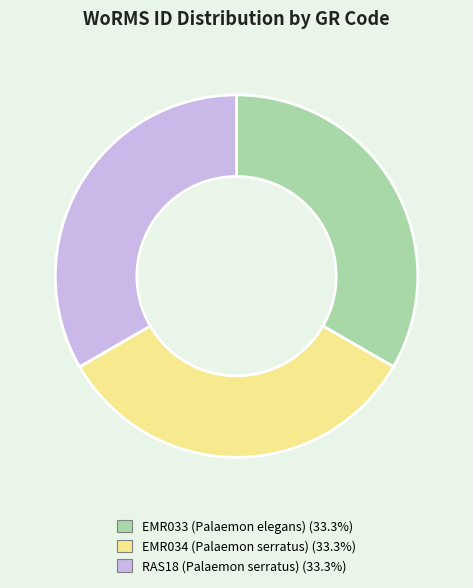

What is the ratio of the value at EMR033 (Palaemon elegans) to the value at RAS18 (Palaemon serratus)?

1.0